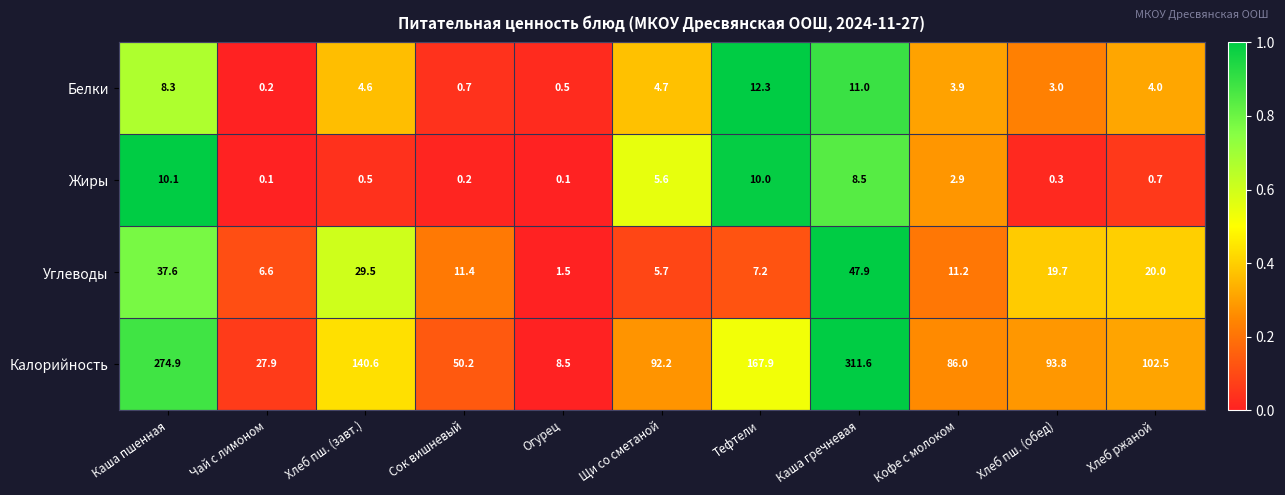

What is the maximum value shown in the chart?

311.6